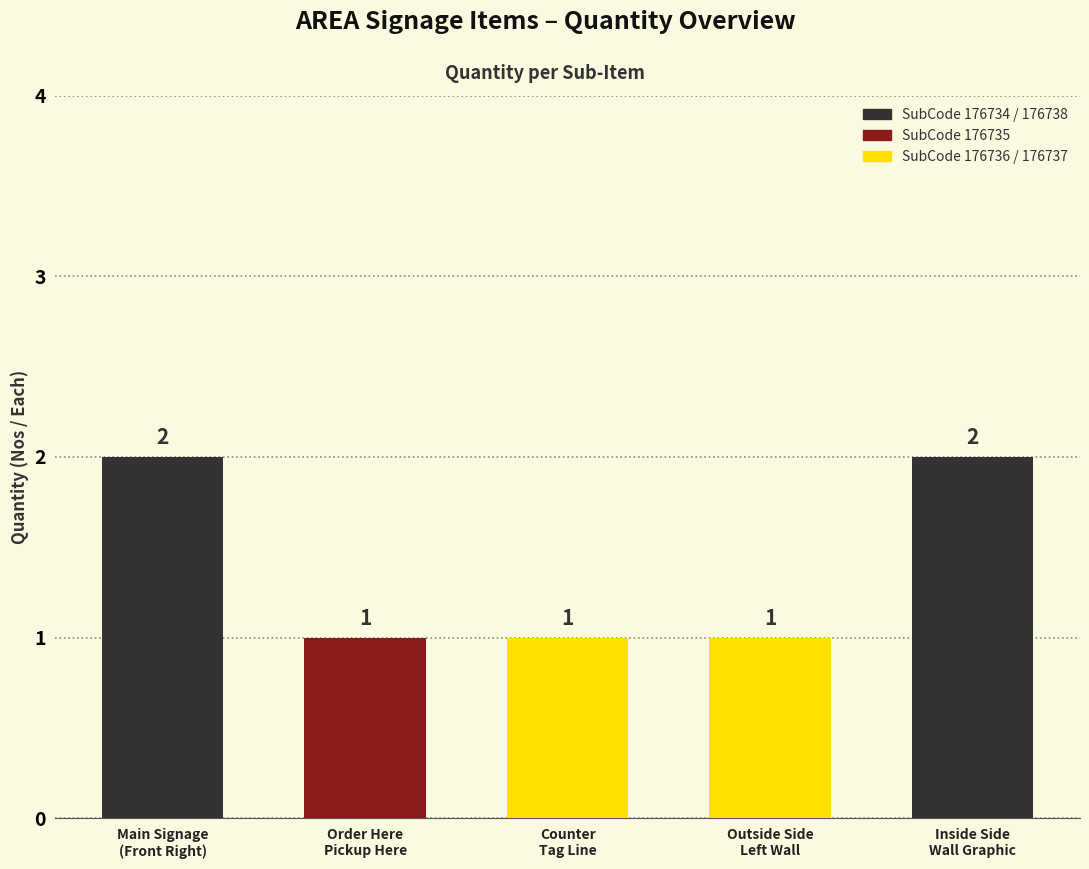

Reading left to right, transcribe all the data shown in this chart.

2	1	1	1	2